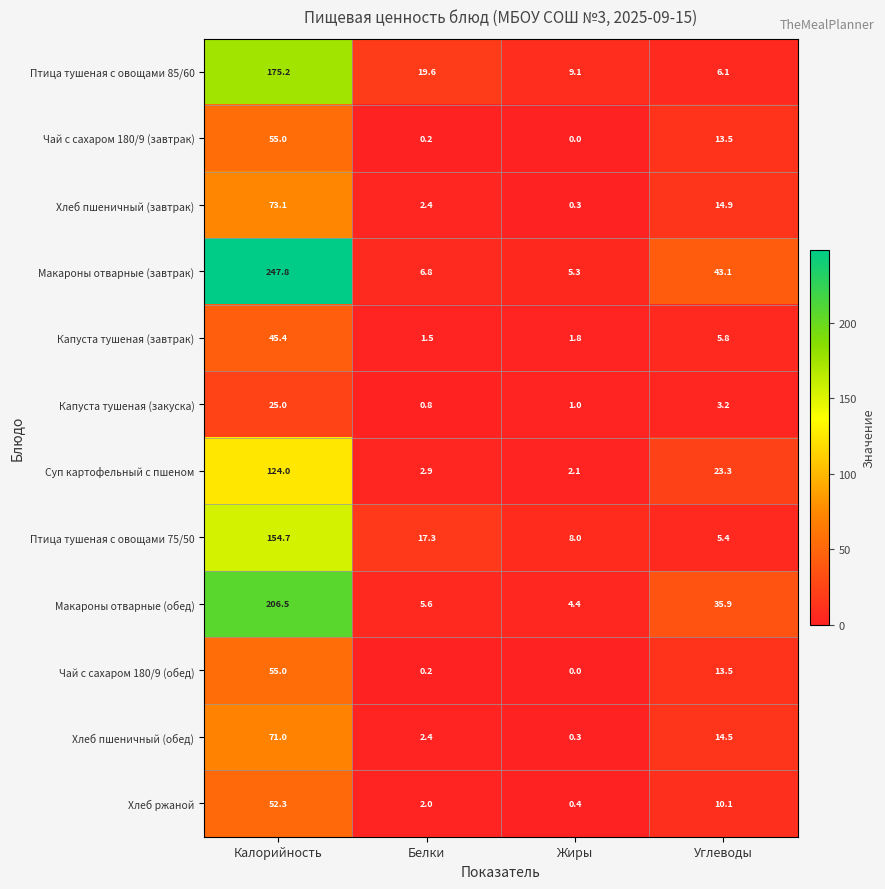

Which series has the widest spread of values?

Макароны отварные (завтрак)